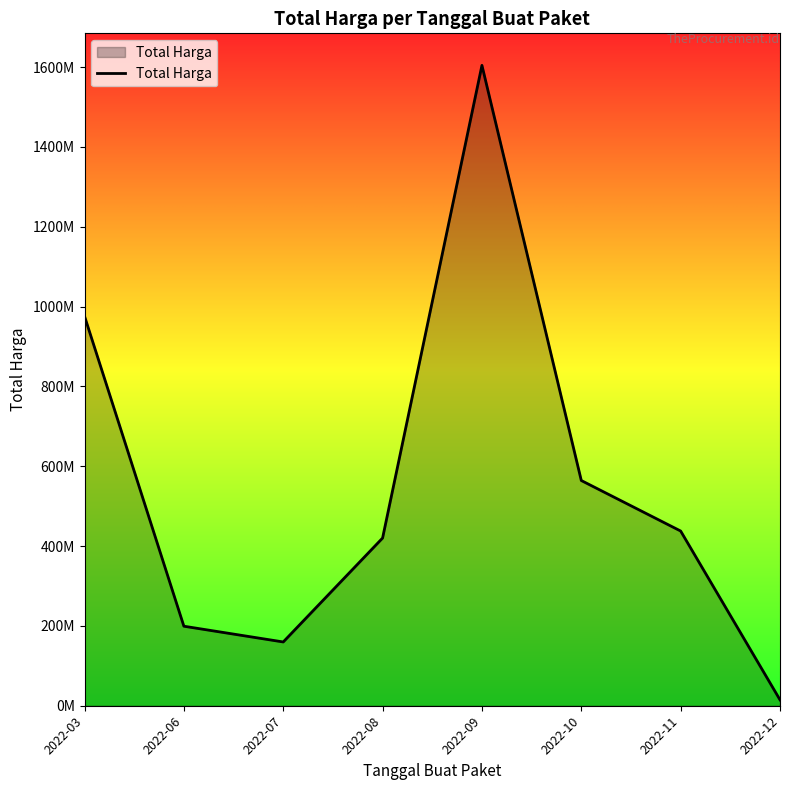

Does the chart display data point markers on the line(s)?

No